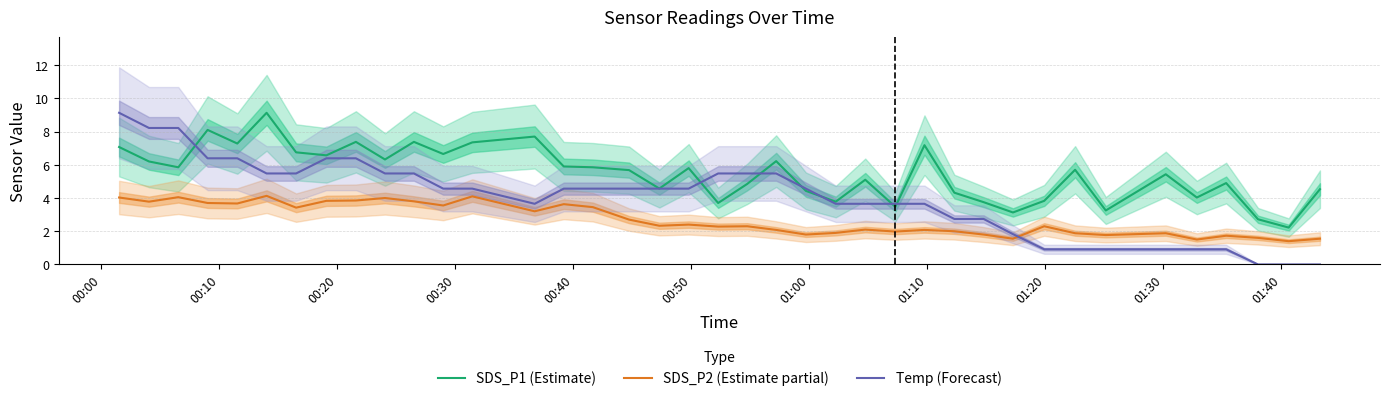

How many interior local peaks does the SDS_P1 (Estimate) series have?

12